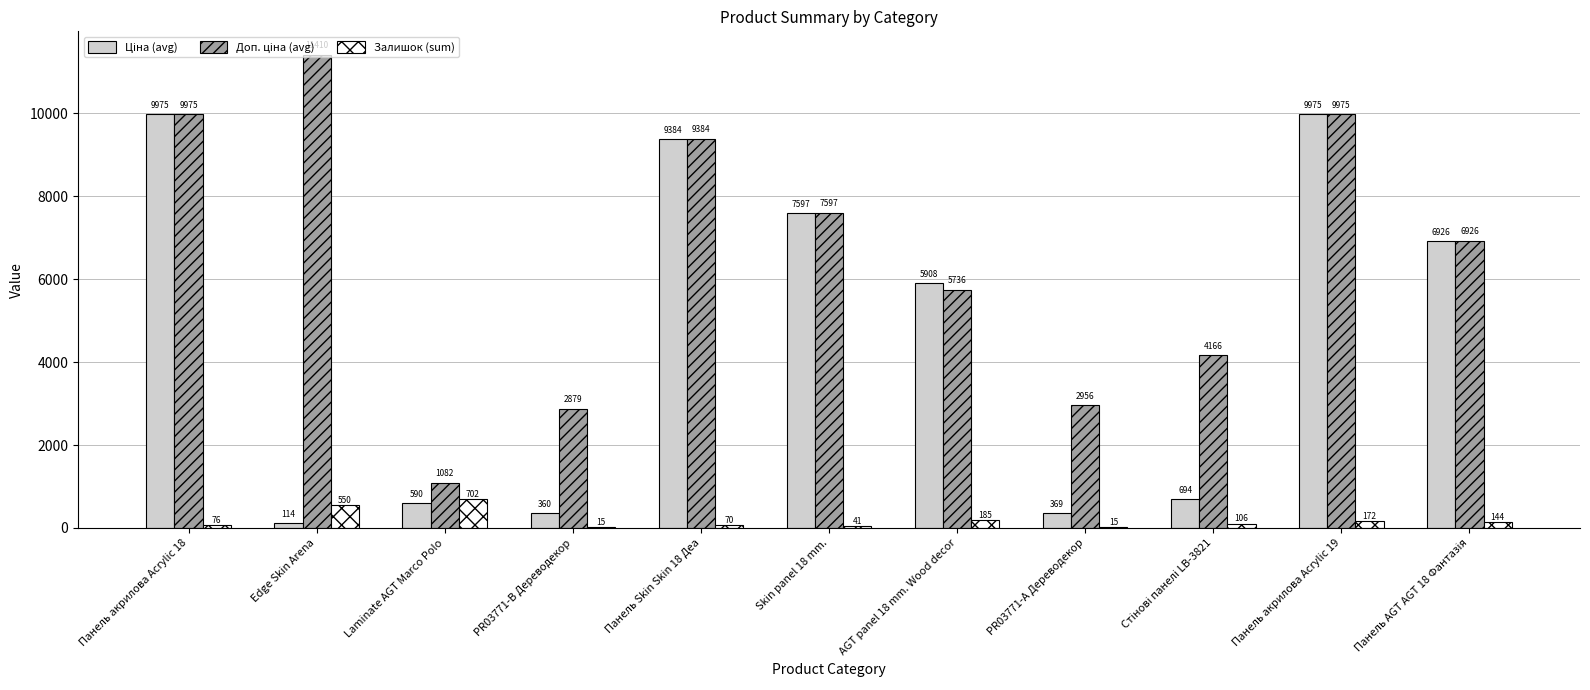

What is the sum of the Залишок (sum) values at AGT panel 18 mm. Wood decor and PR03771-А Дереводекор?

200.0